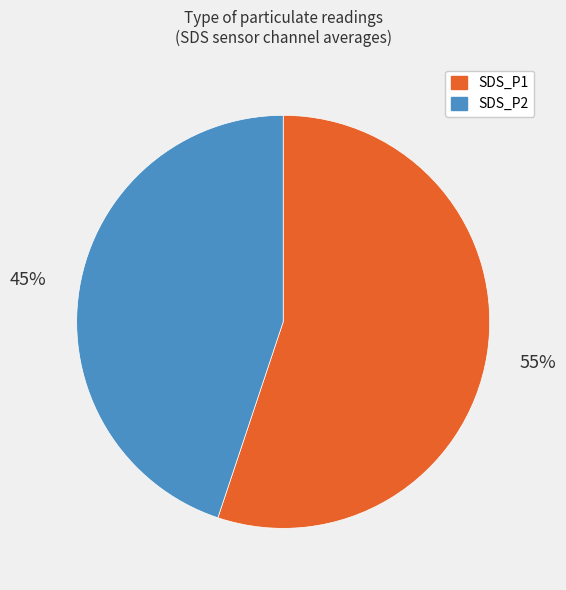

Which slice is the largest?

SDS_P1